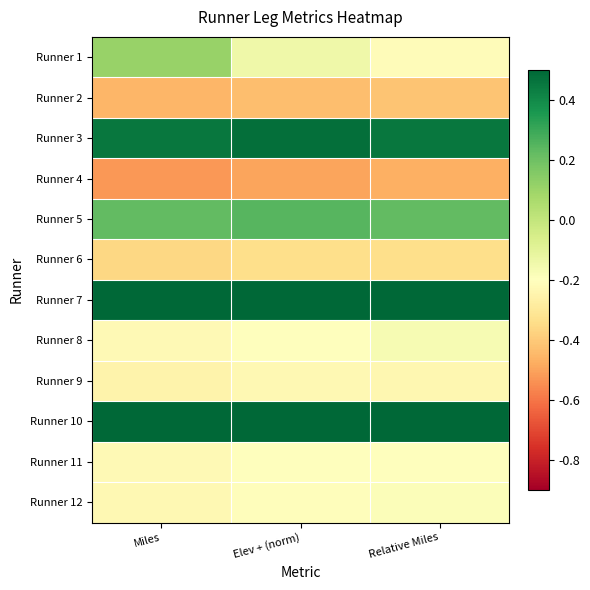

List the series in order of their peak value, highest first.

Runner 10, Runner 7, Runner 3, Runner 5, Runner 1, Runner 8, Runner 12, Runner 11, Runner 9, Runner 6, Runner 2, Runner 4